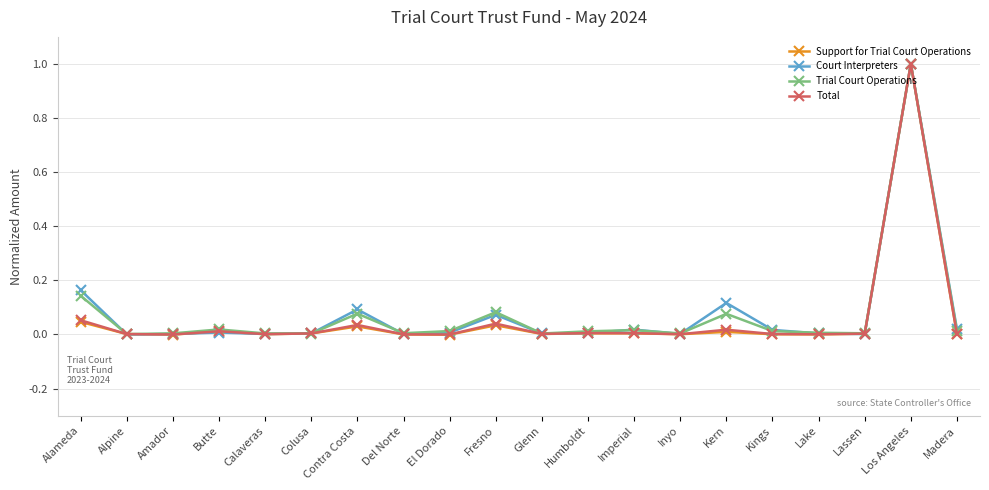

True or false: Court Interpreters has more than 0 interior local peaks.

True